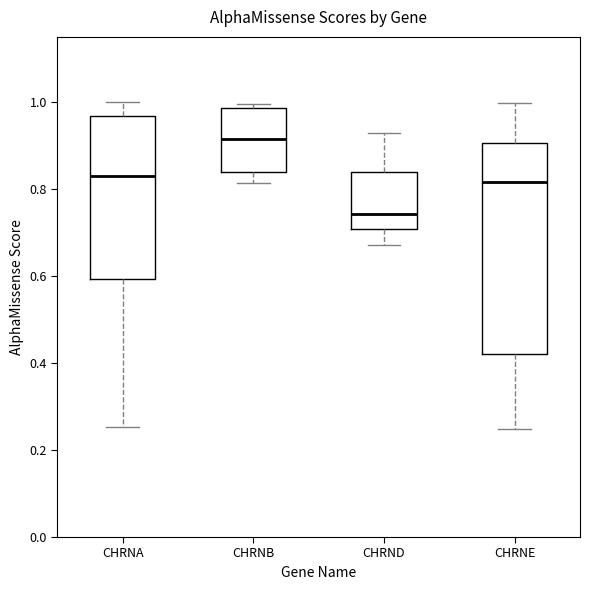

Reading left to right, transcribe this box plot: for each box, give where its median line is, the range the box spans, and where its two whiskers end, as read against the y-axis. The values are not printed on the chart, so give them approximately, as read against the axis.

CHRNA: median 0.82, box 0.60 to 0.96, whiskers 0.26 to 1.00
CHRNB: median 0.92, box 0.84 to 0.98, whiskers 0.82 to 1.00
CHRND: median 0.74, box 0.70 to 0.84, whiskers 0.68 to 0.92
CHRNE: median 0.82, box 0.42 to 0.90, whiskers 0.24 to 1.00